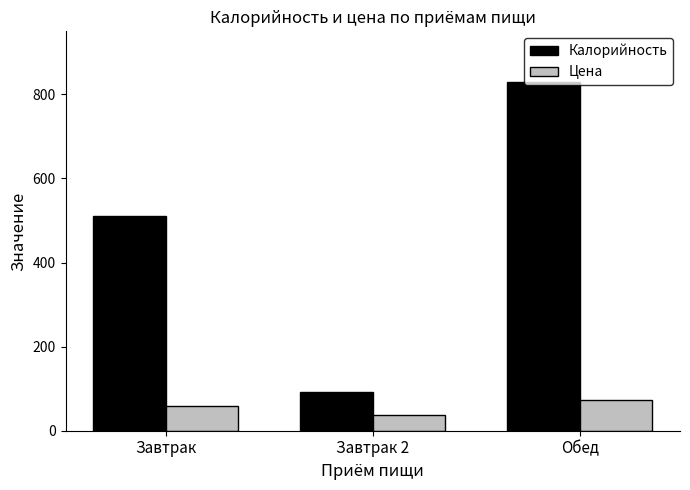

Are the bars horizontal?

No